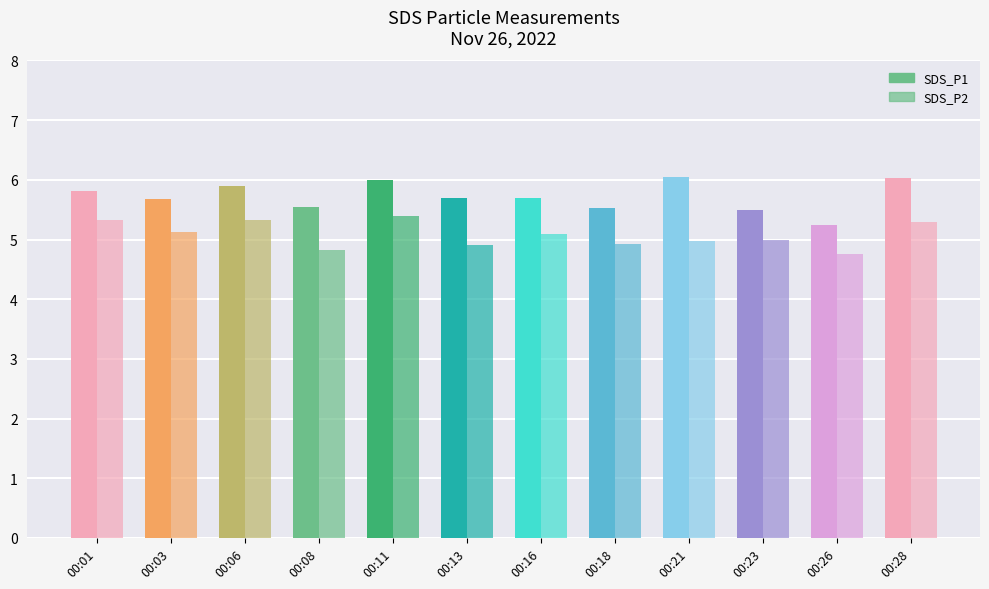

Which series has the largest range (max minus min)?

SDS_P1